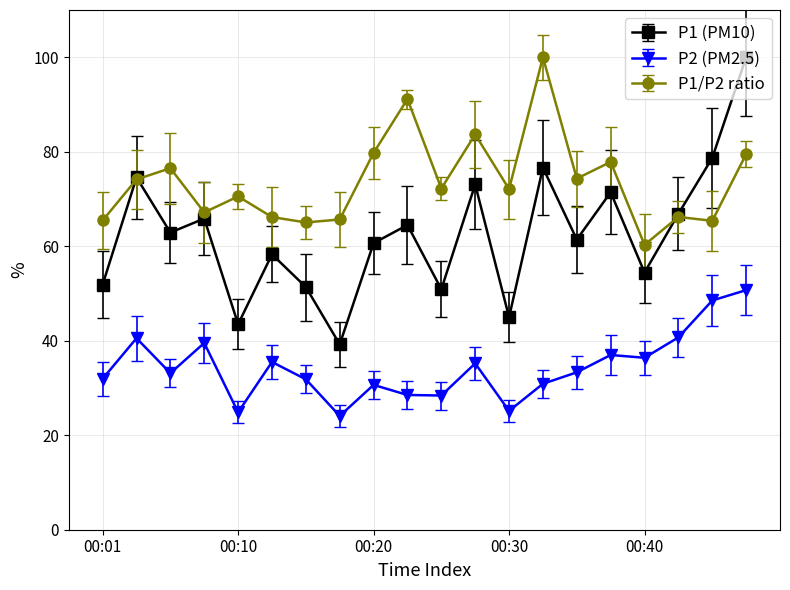

What is the smallest value displayed?

24.1